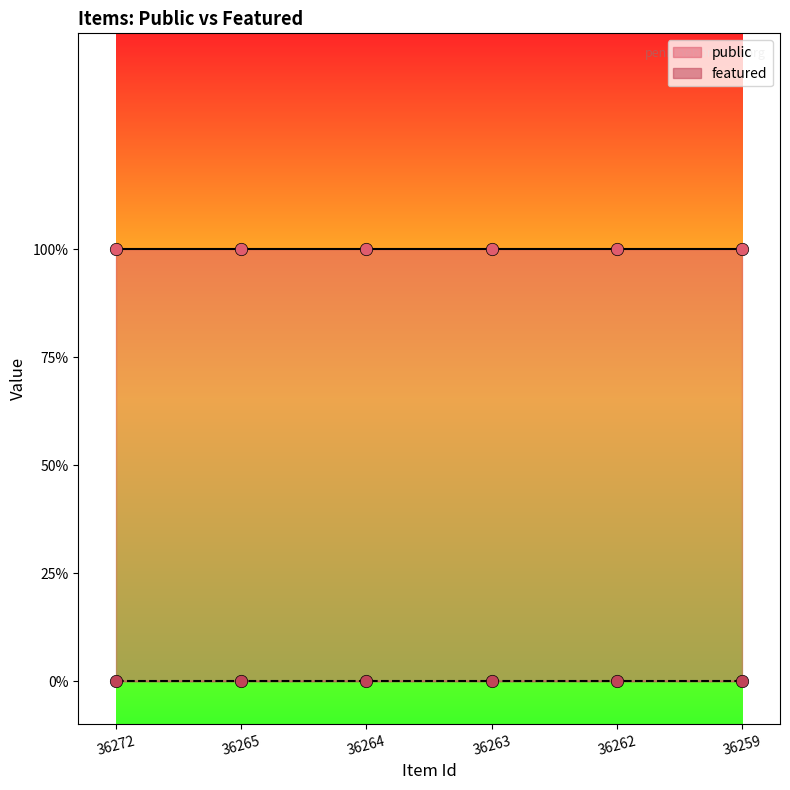

Which series has the largest Y range (max minus min)?

public